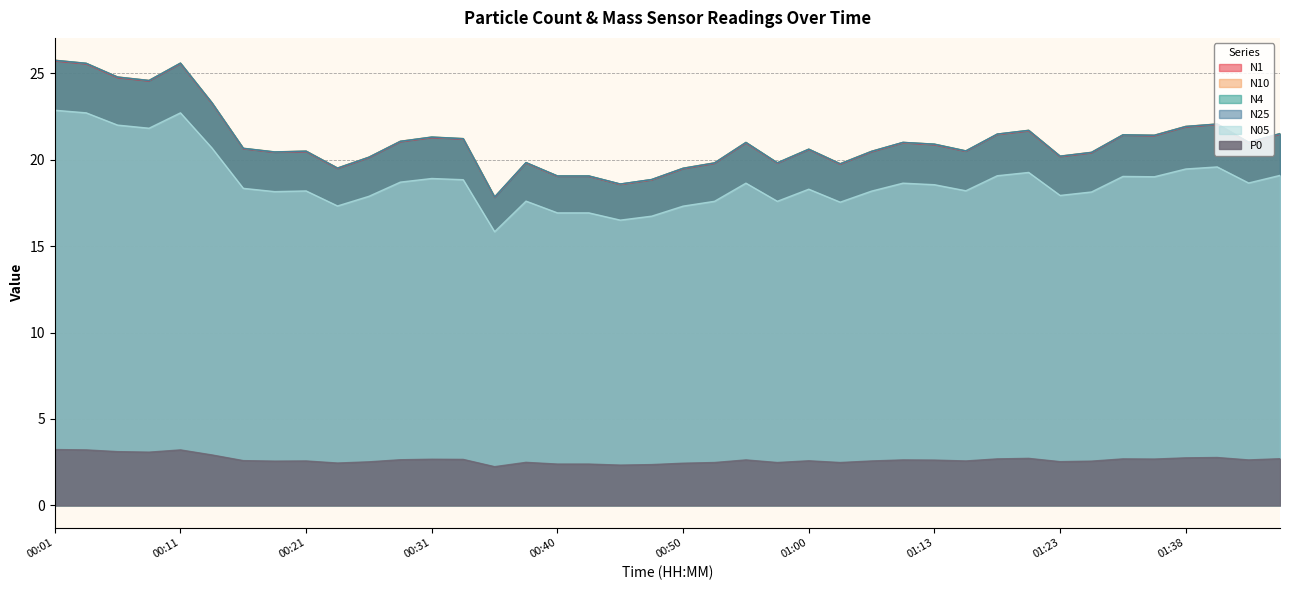

What is the difference between the maximum and second lowest values in the N25 series?

7.2